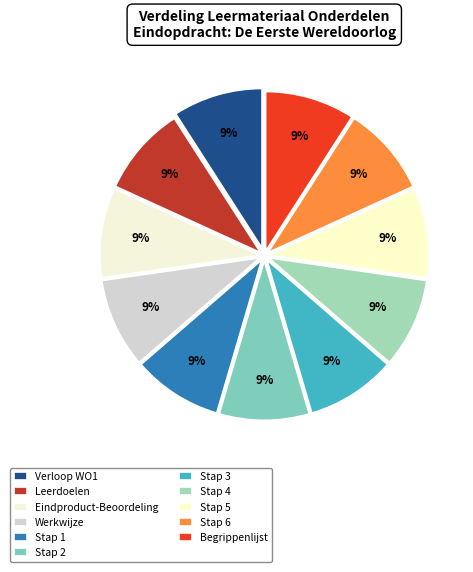

Is there any slice that represents more than half of the pie?

No